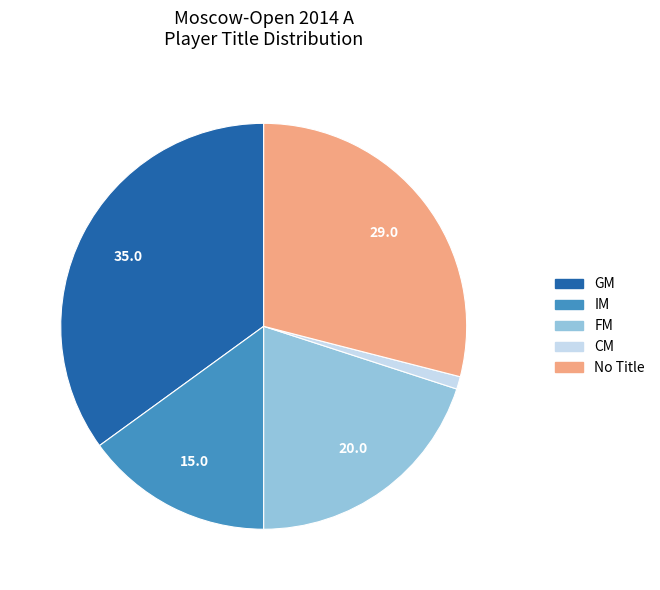

Is there any slice that represents more than half of the pie?

No